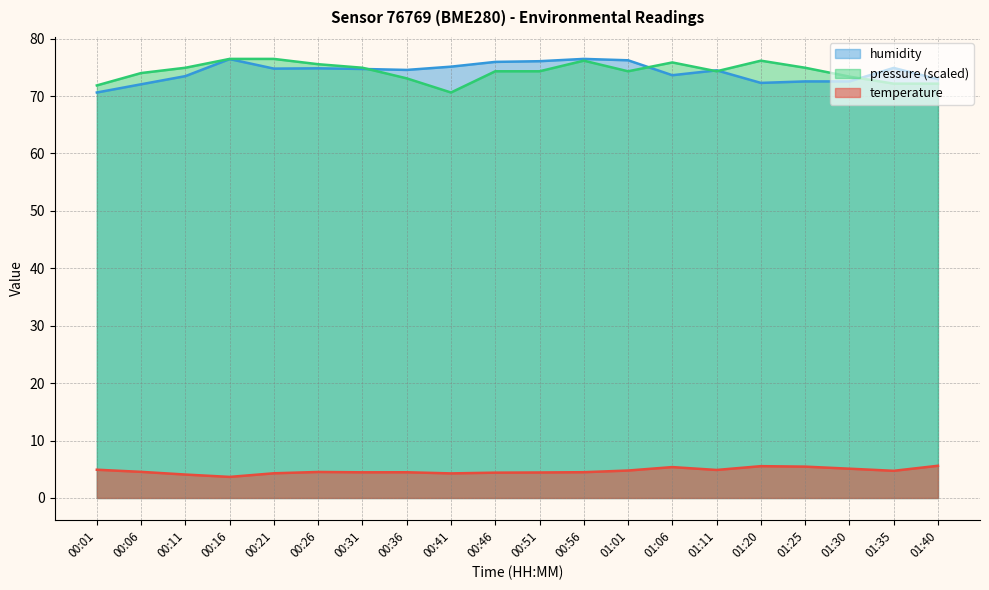

At which label is pressure closest to 73?

00:36